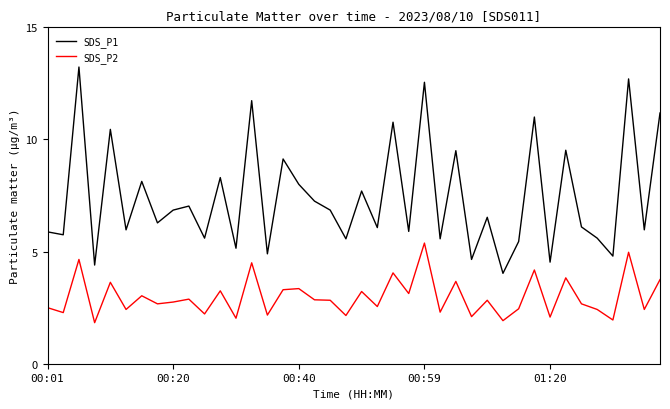

What is the difference between the maximum and minimum values in the SDS_P1 series?

9.2